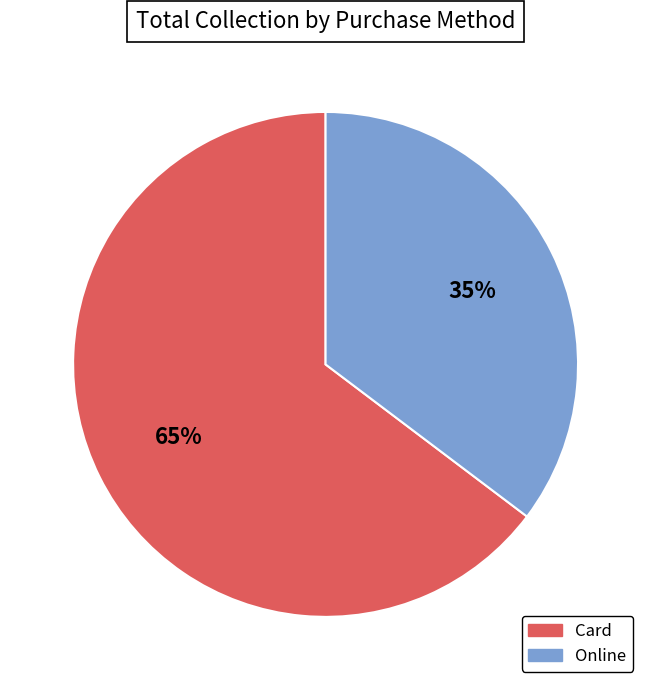

Do Card and Online together represent more than half of the pie?

Yes